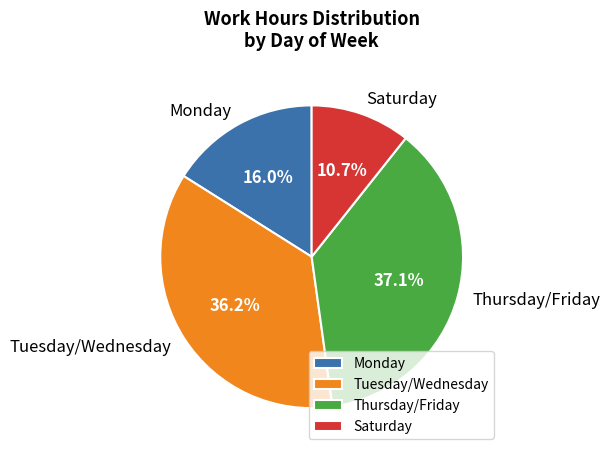

What is the ratio of the value at Thursday/Friday to the value at Saturday?

3.5